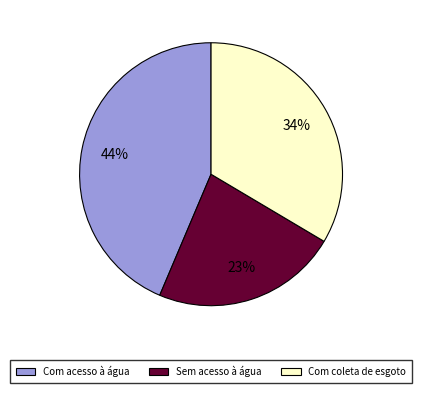

How many slices are in this pie chart?

3